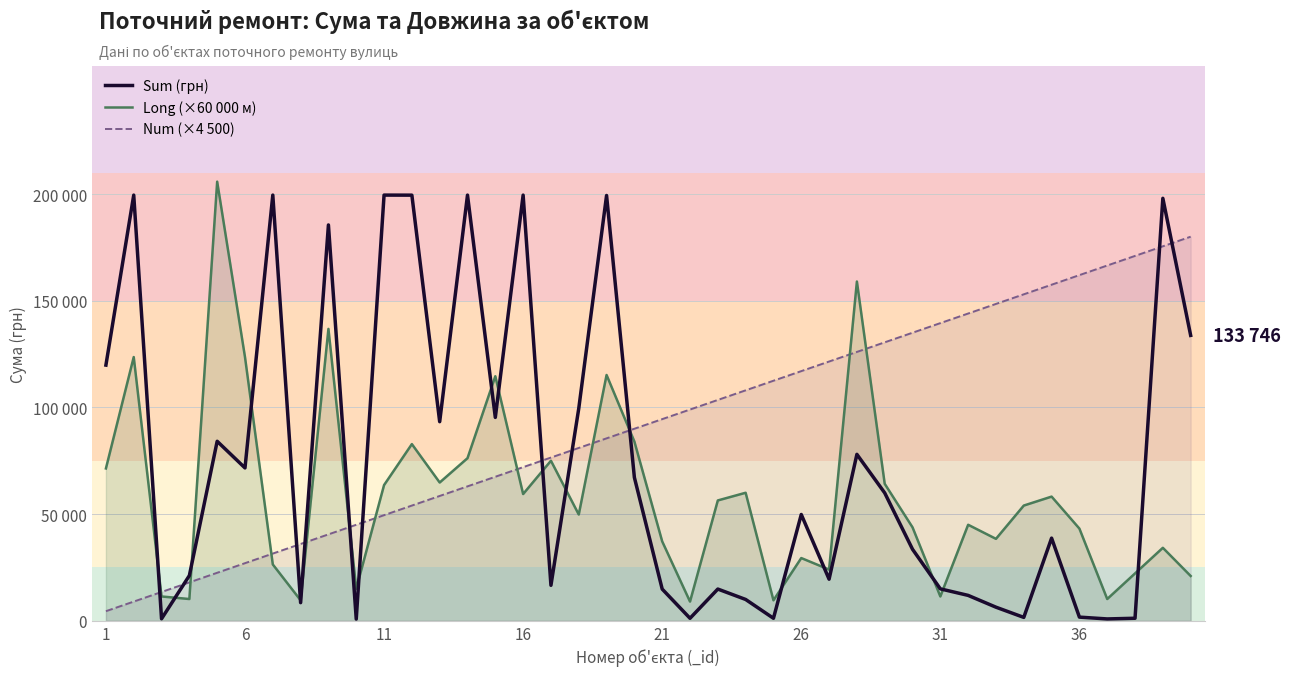

What is the value of the Long (×60 000 м) point at the 4th from the left?

10200.0